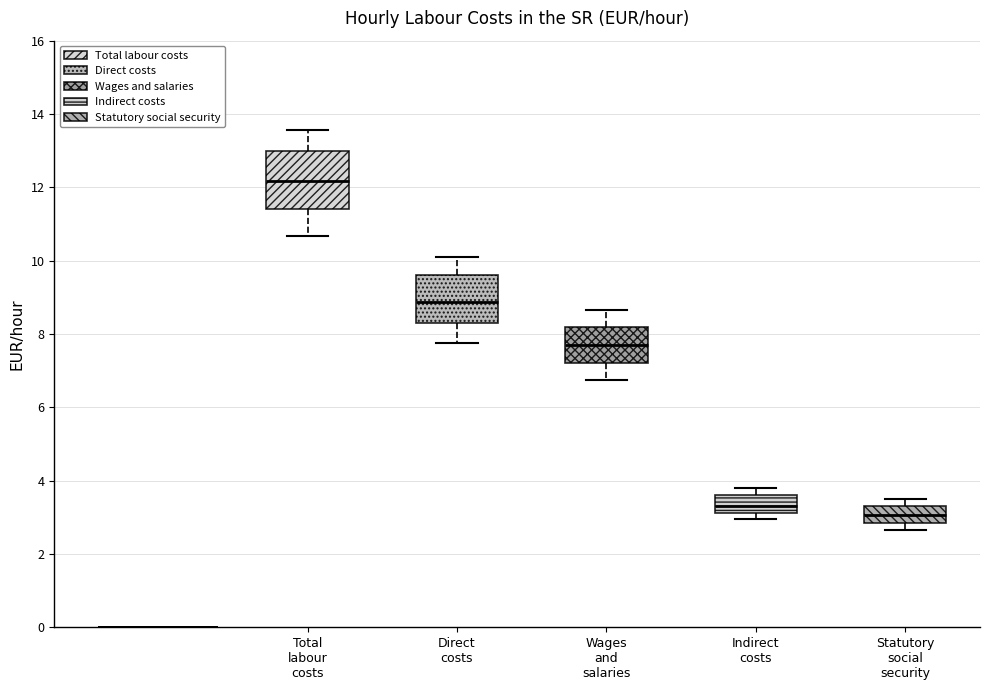

Where does the median line of the box for Indirect costs sit on the y-axis? The values are not printed on the chart, so give them approximately, as read against the axis.

3.4